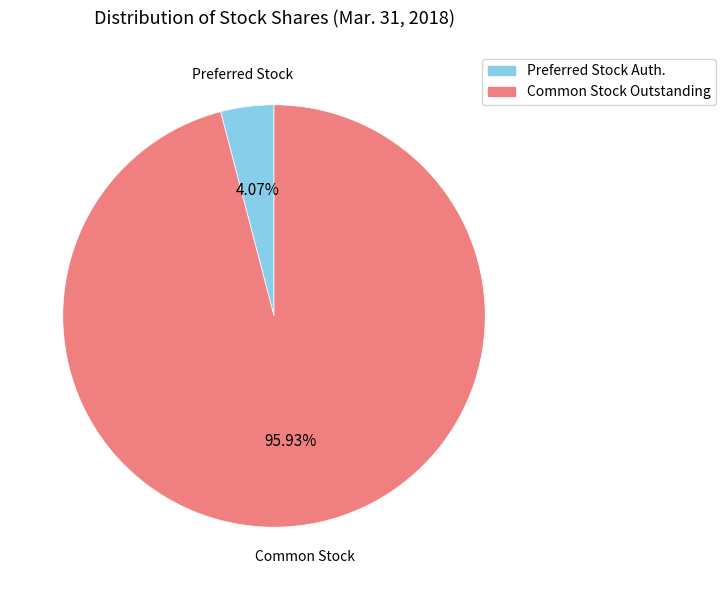

Does any single category account for the majority?

Yes